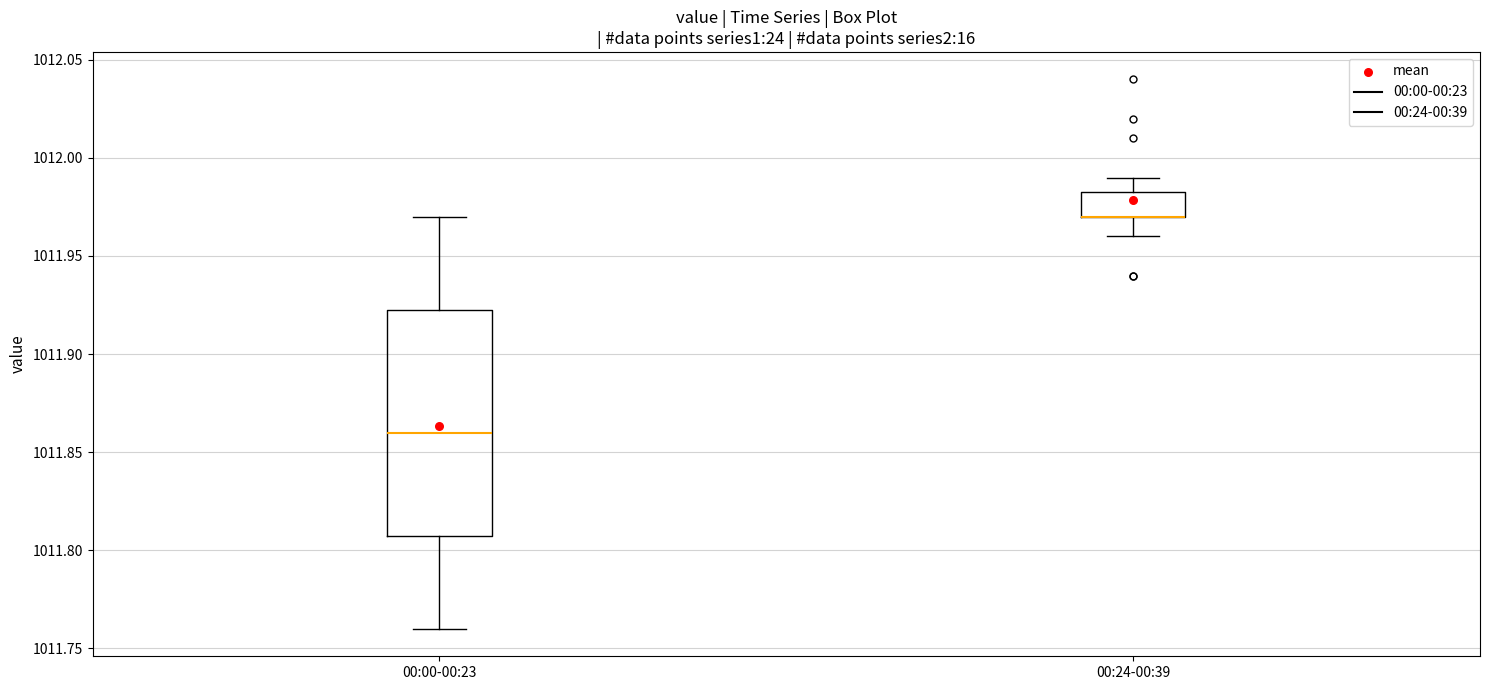

Where does the lower whisker of the box for 00:00-00:23 end on the y-axis? The values are not printed on the chart, so give them approximately, as read against the axis.

1011.760